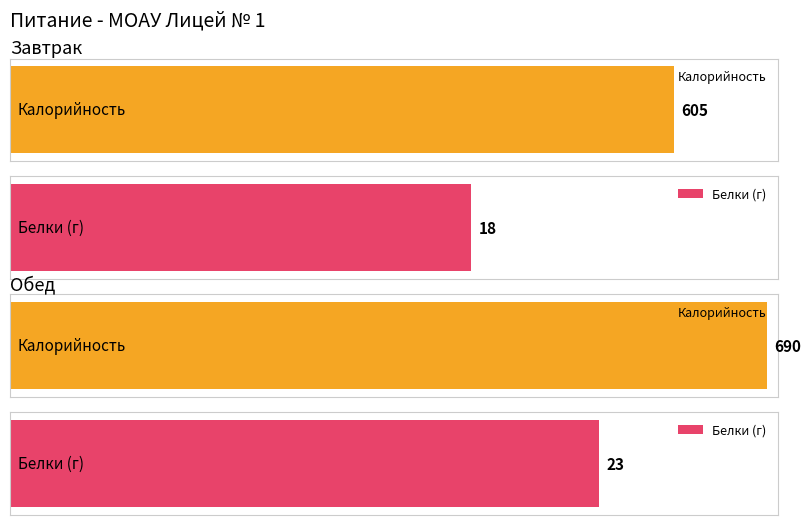

Count the Белки values in the range 18 to 23.

2